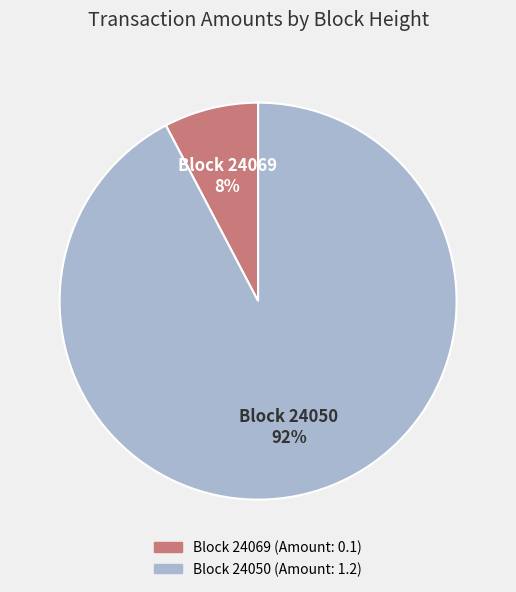

Is there a majority slice in this chart?

Yes